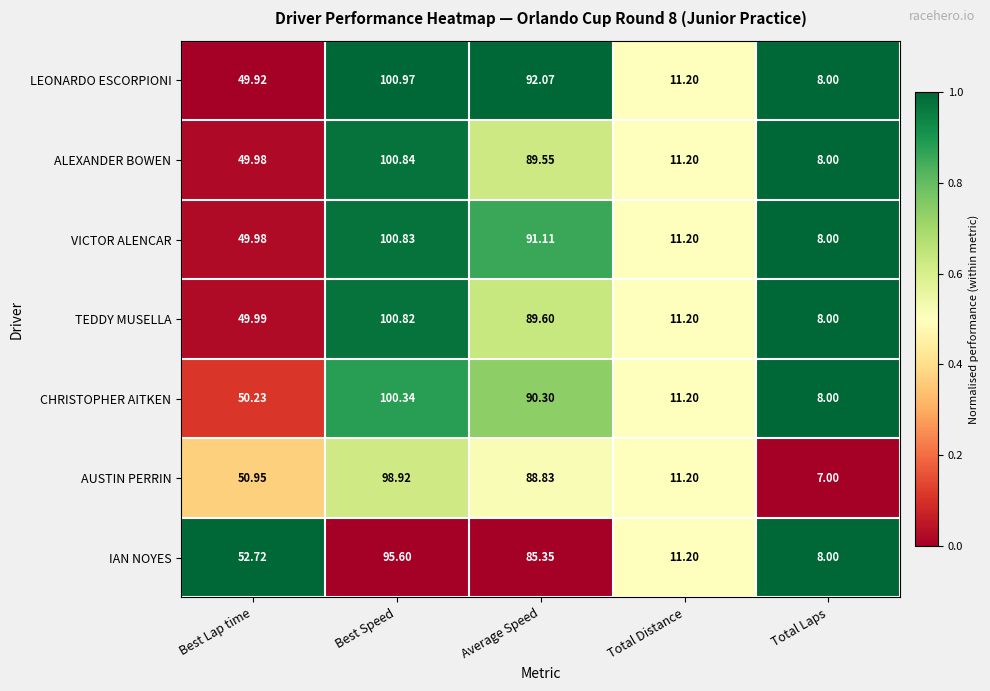

At Best Speed, list the series in order from largest to smallest.

LEONARDO ESCORPIONI, ALEXANDER BOWEN, VICTOR ALENCAR, TEDDY MUSELLA, CHRISTOPHER AITKEN, AUSTIN PERRIN, IAN NOYES